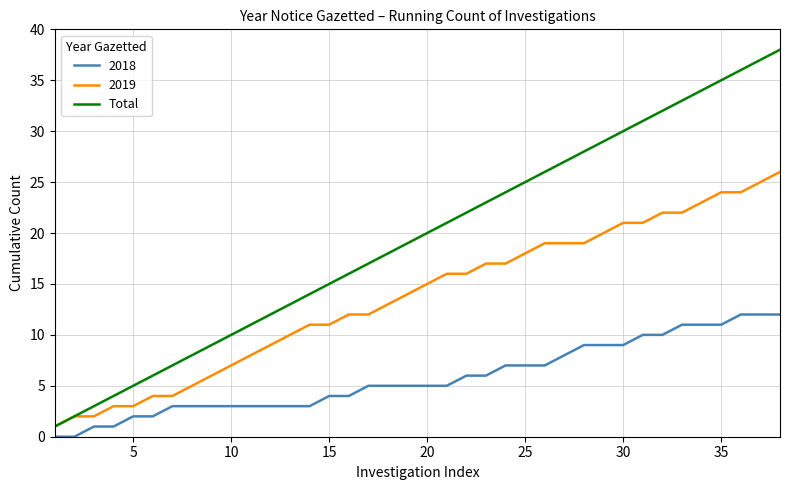

What is the minimum value shown in the chart?

0